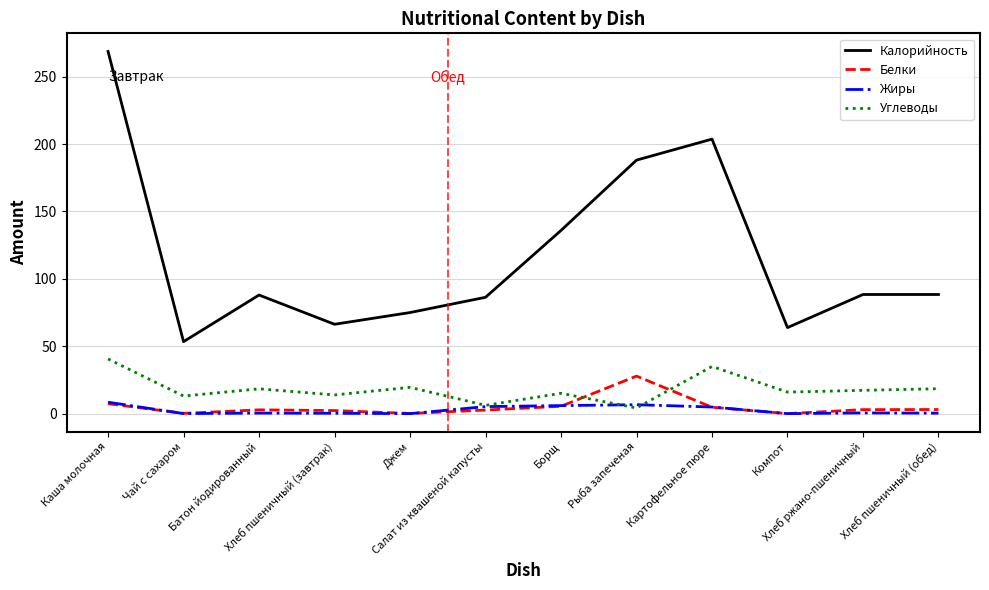

Between Джем and Рыба запеченая, which series saw the biggest shift?

Калорийность